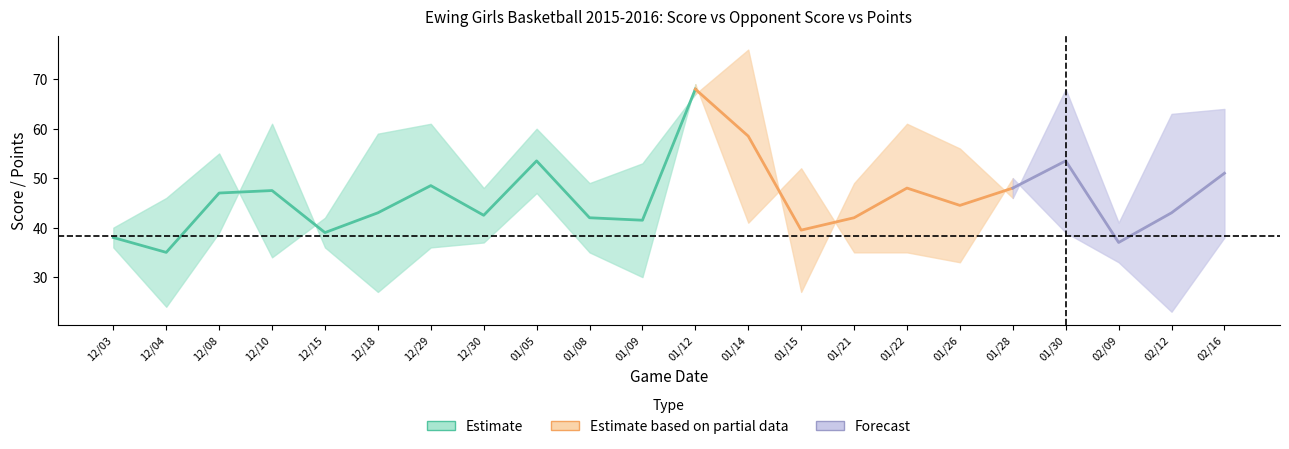

What is the difference between the second highest and second lowest values in the opp_score series?

34